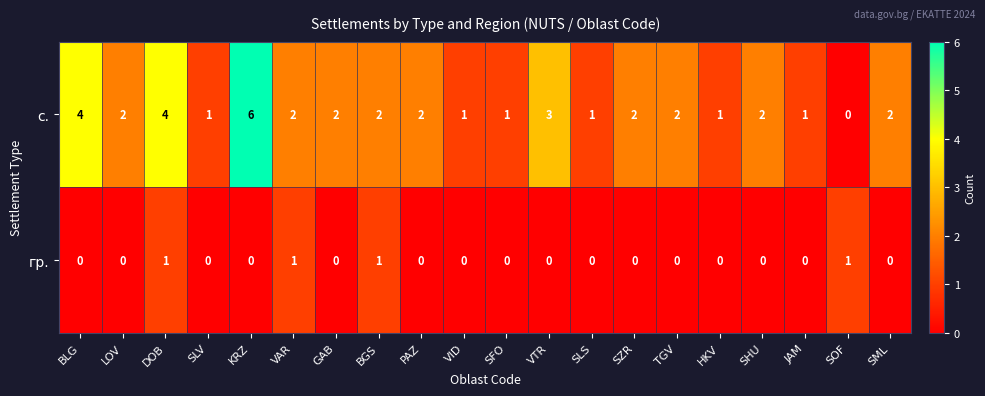

Which series has the widest spread of values?

с.